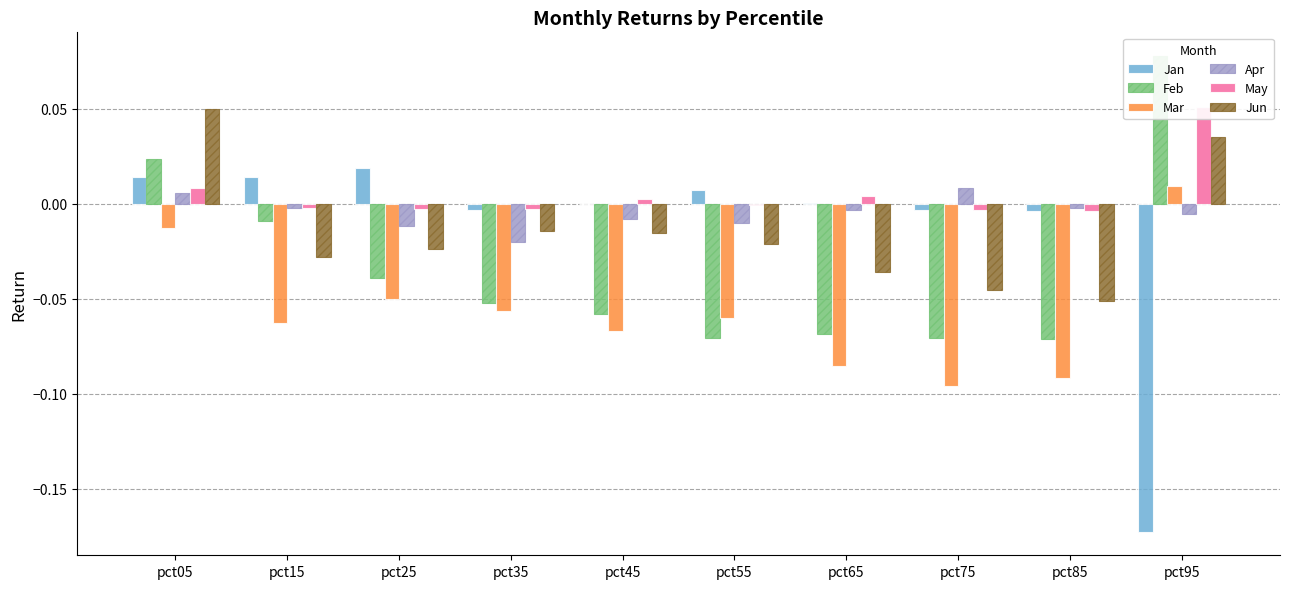

How many values in May are below zero?

6